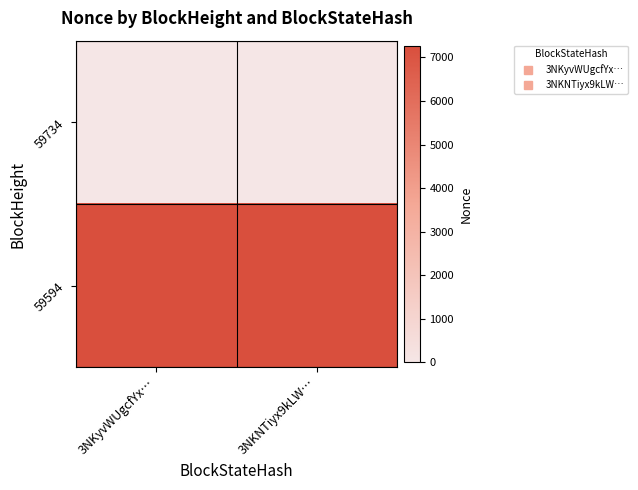

Which has a higher value, 3NKNTiyx9kLW… or 3NKyvWUgcfYx…?

3NKNTiyx9kLW…